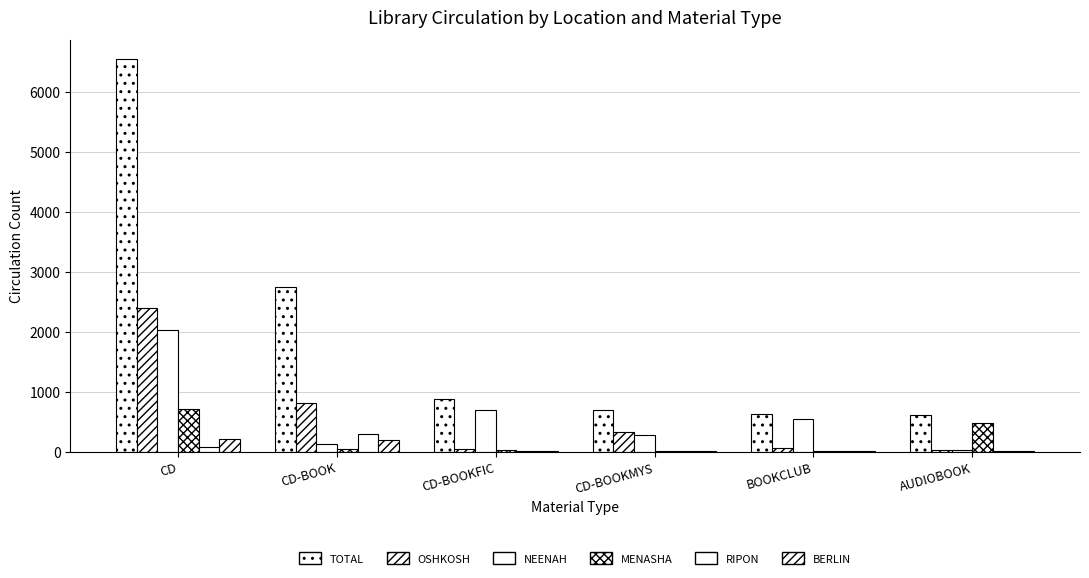

Which category has the highest value across all series?

CD